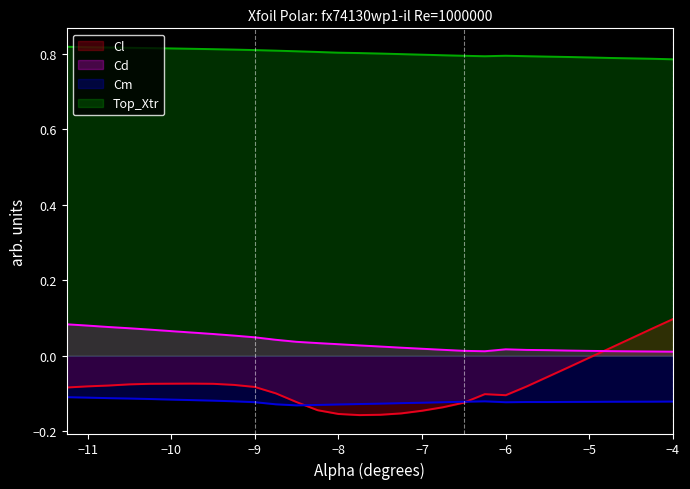

What is the approximate value of Top_Xtr at -9.0?

0.8